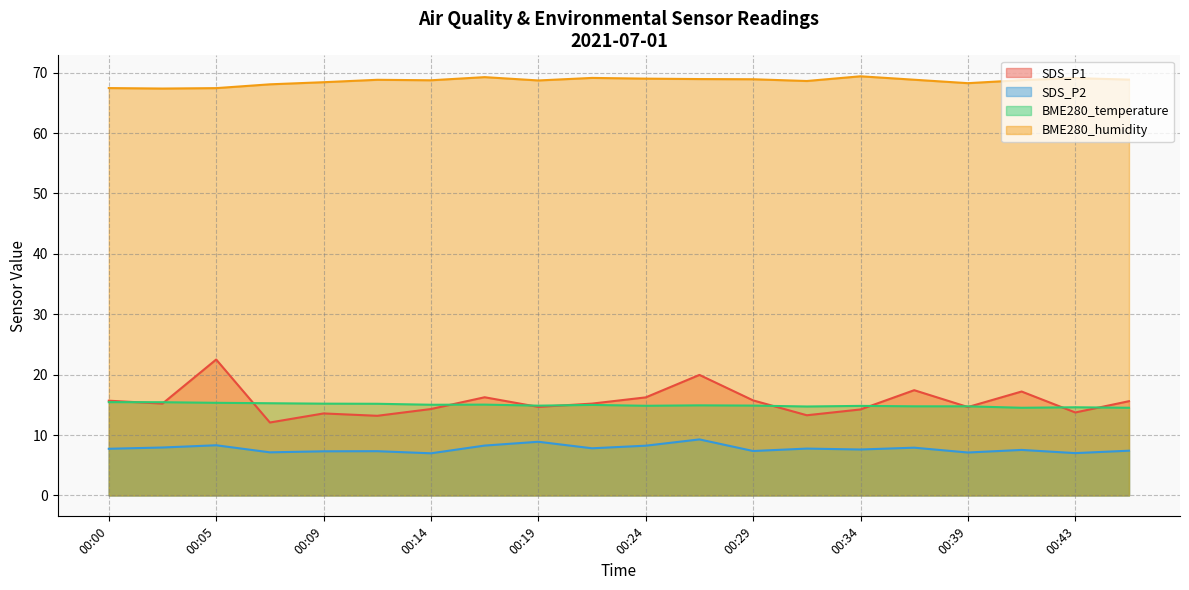

Where is the first local maximum for SDS_P2?

00:05